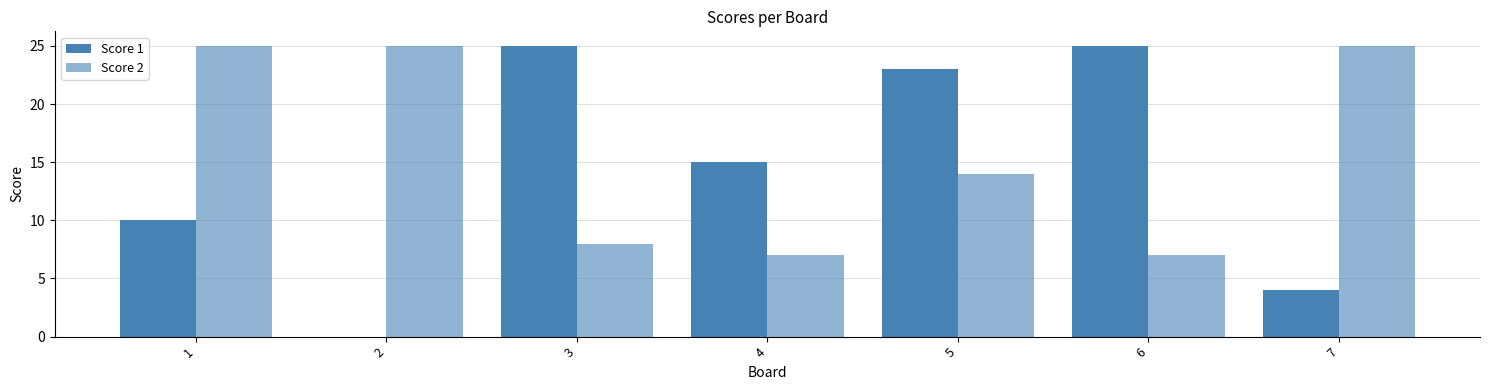

What is the sum of all Score 1 values?

102